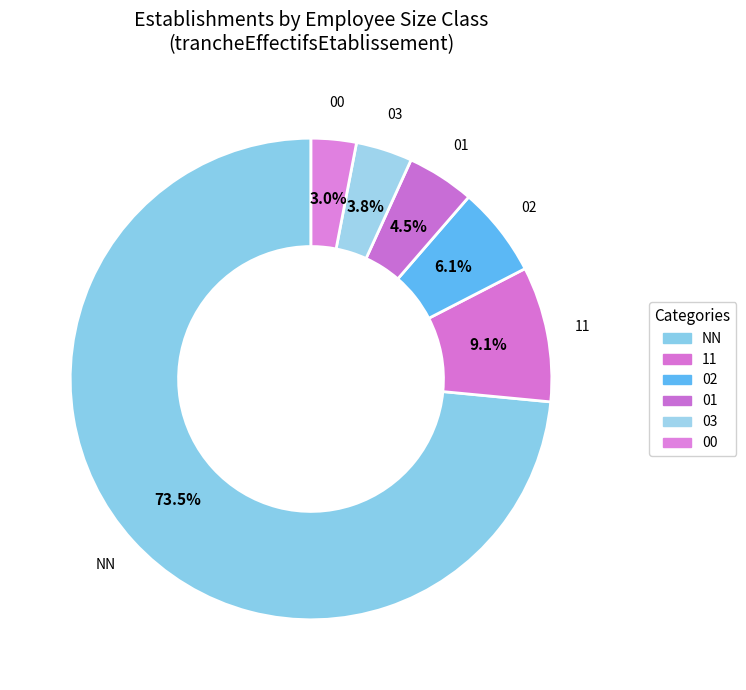

True or false: 02 accounts for 1% of the total.

False